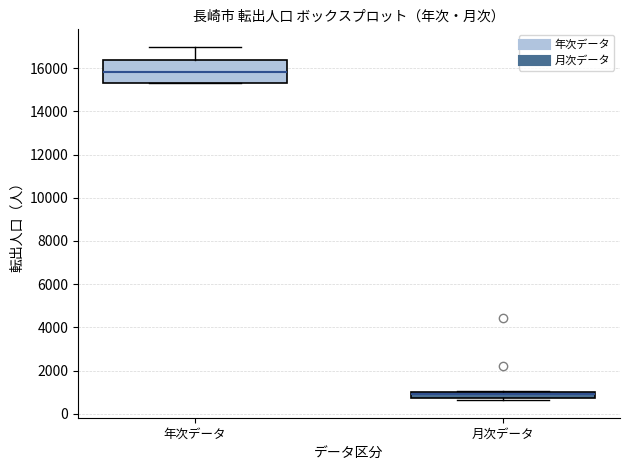

Comparing the boxes themselves (not the whiskers), which one is the tallest?

年次データ